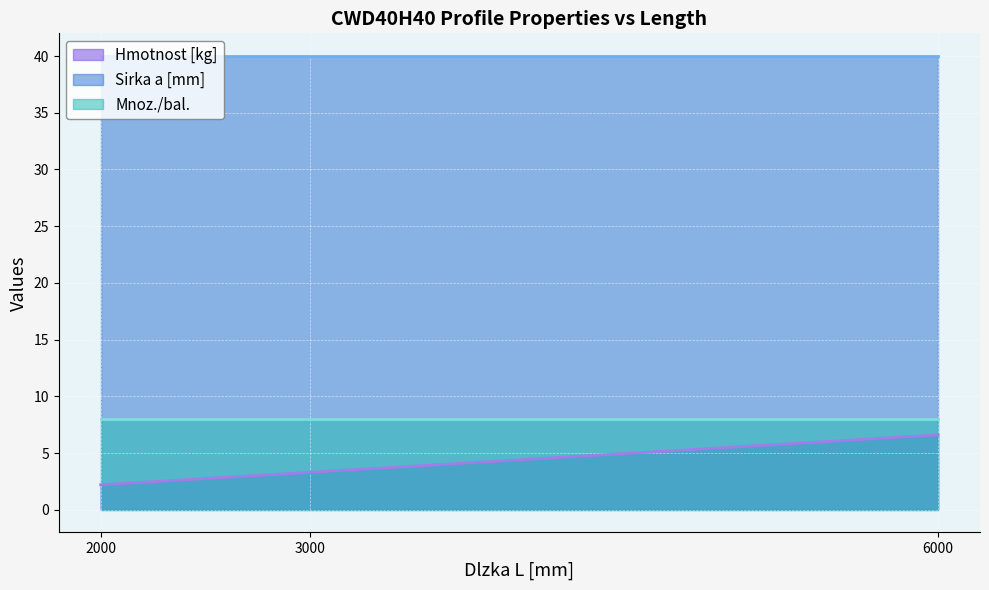

What is the total value across all series at 6000?

54.6